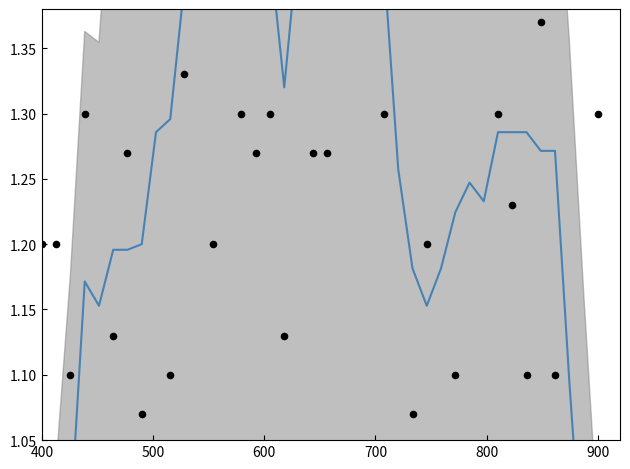

At how many categories does at least one series exceed 0?

40